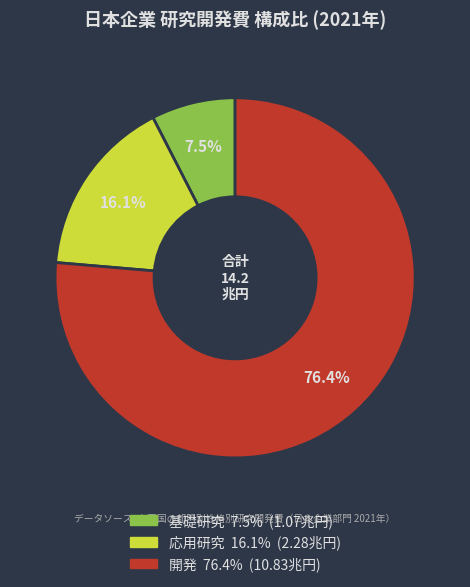

What is the majority slice?

開発